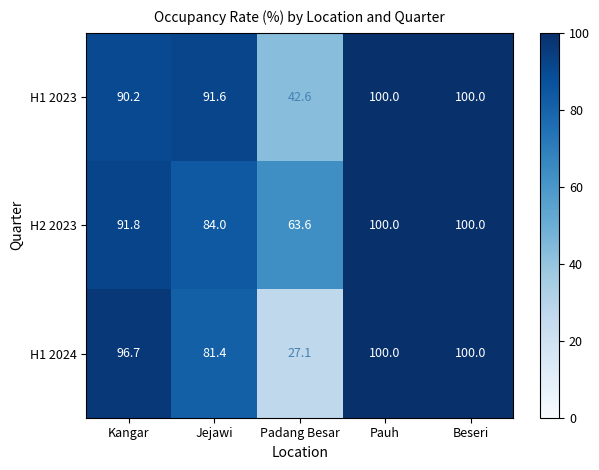

What is the sum of the H1 2024 values at Pauh and Kangar?

196.7